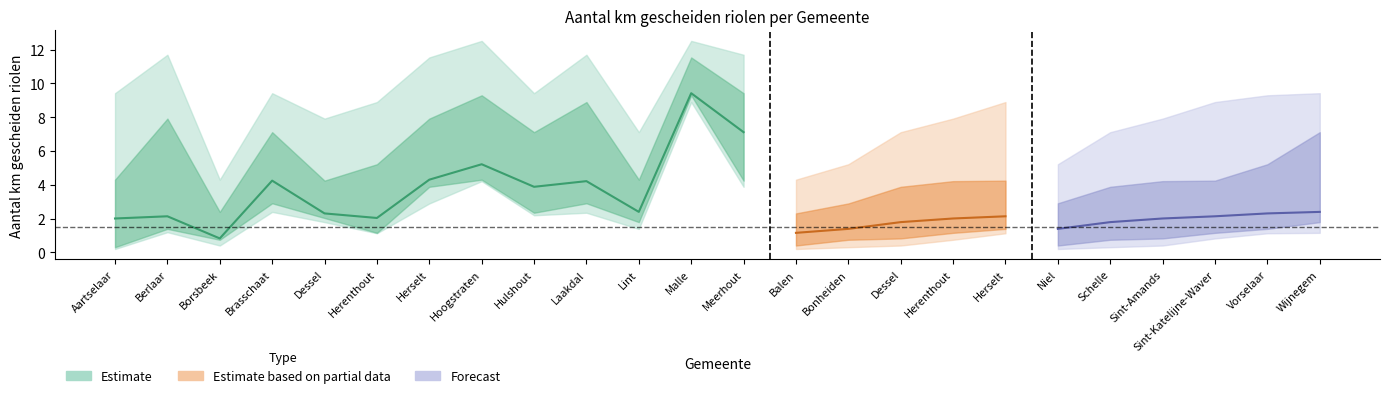

Which has a higher value, Hulshout or Aartselaar?

Hulshout